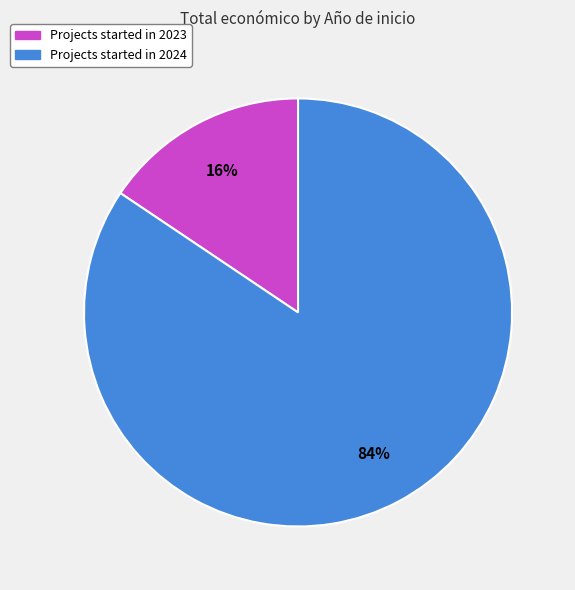

To the nearest percent, what is the combined percentage of Projects started in 2024 and Projects started in 2023?

100%